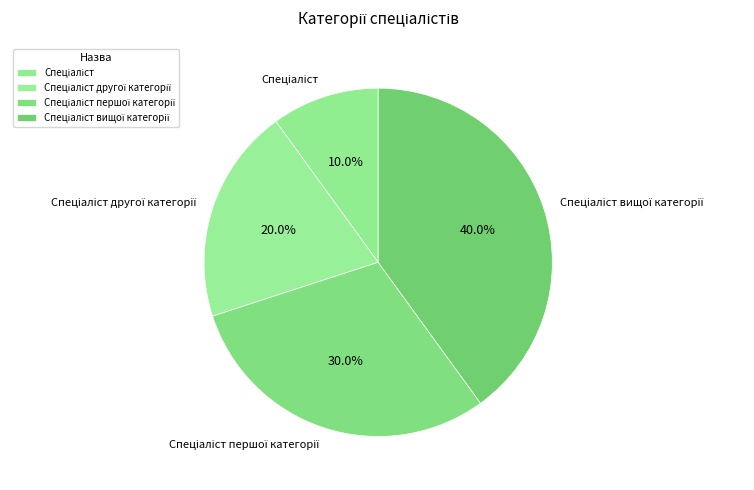

Is there any slice that represents more than half of the pie?

No